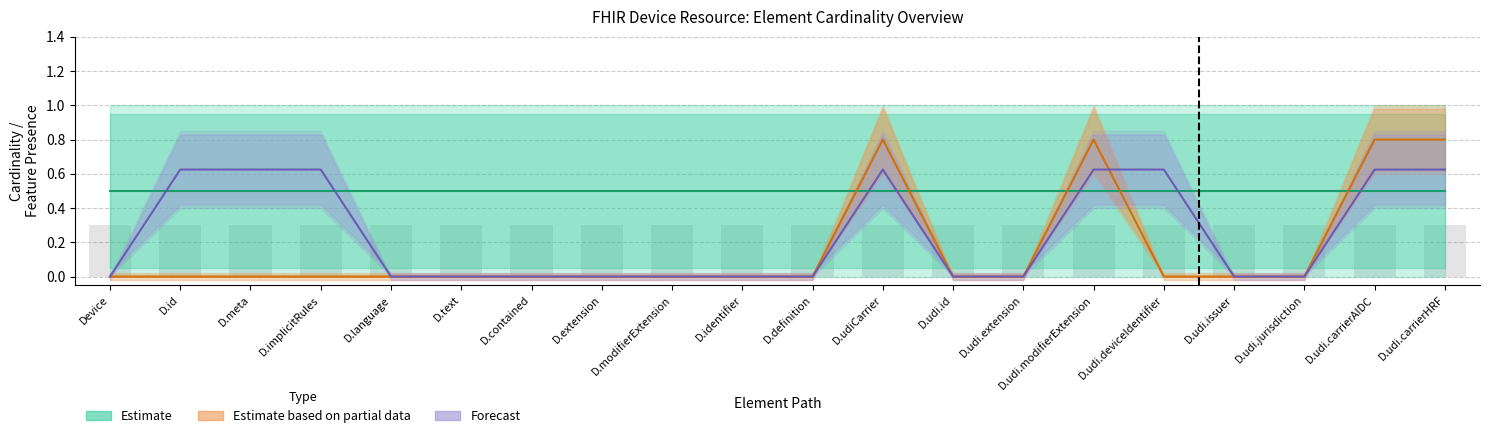

At which category is the sum across all series the highest?

D.udiCarrier